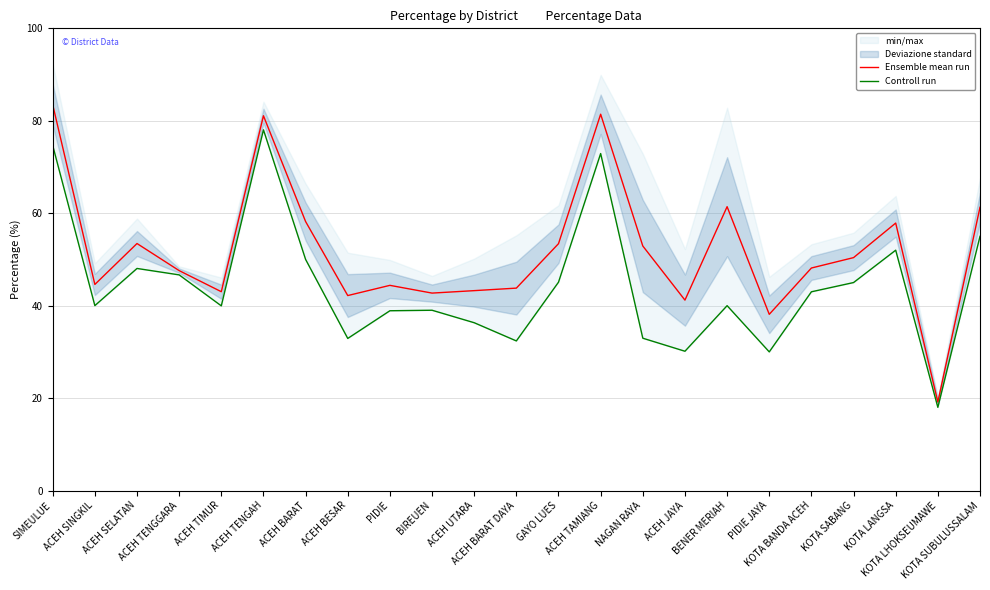

Does the chart have visible grid lines?

Yes